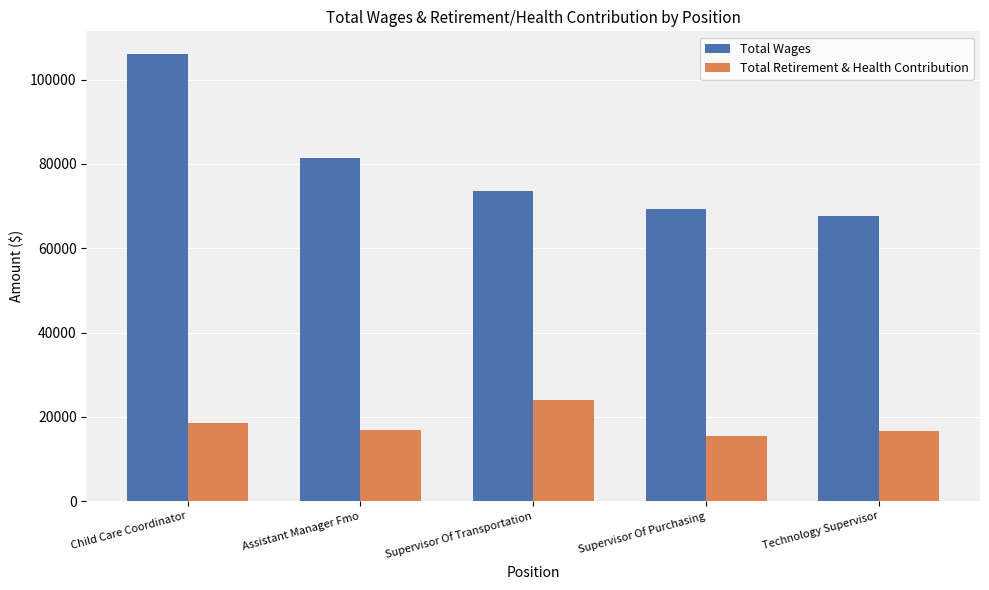

What is the smallest value displayed?

15331